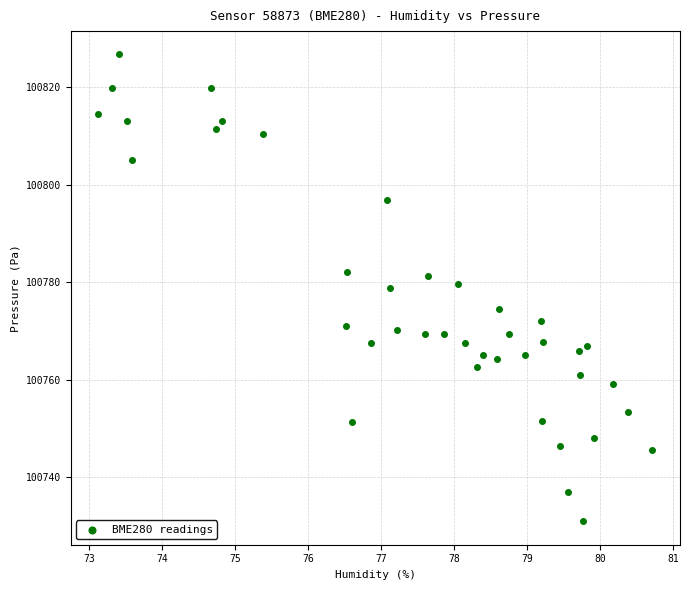

What is the range of Y values (max minus min)?

95.8